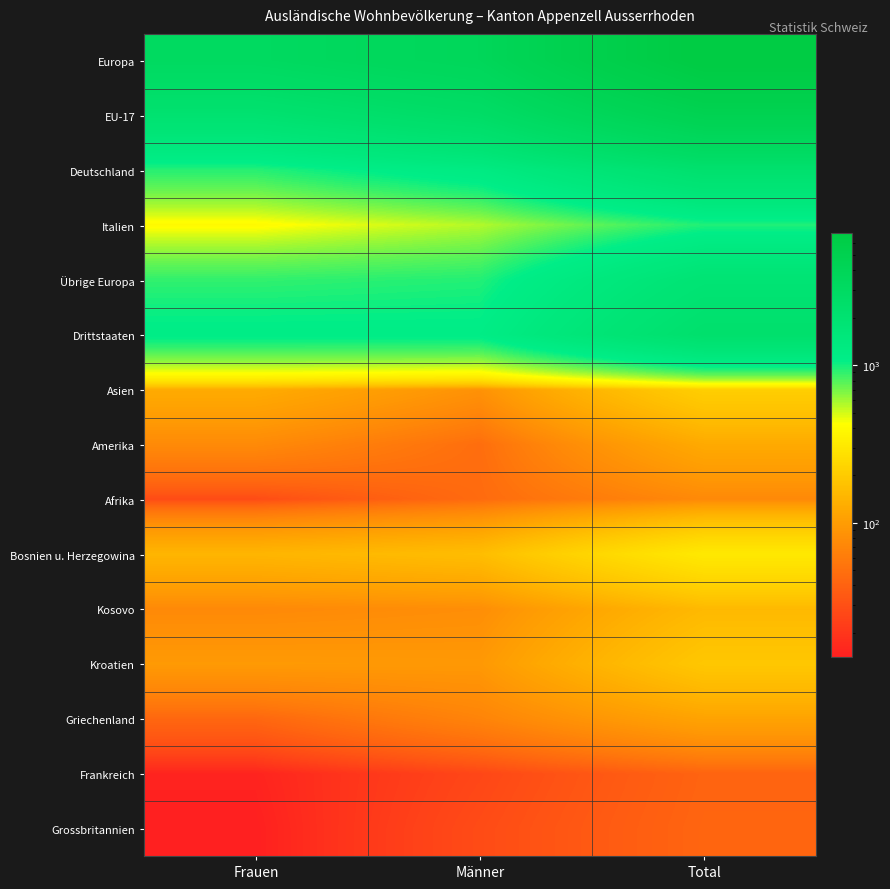

Which category has the highest value across all series?

Total